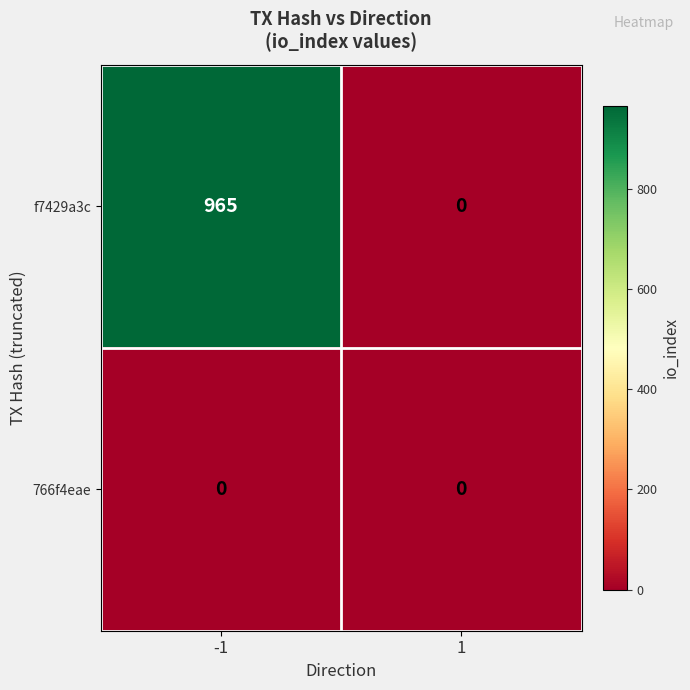

List the series in order of their overall mean, lowest first.

766f4eae, f7429a3c